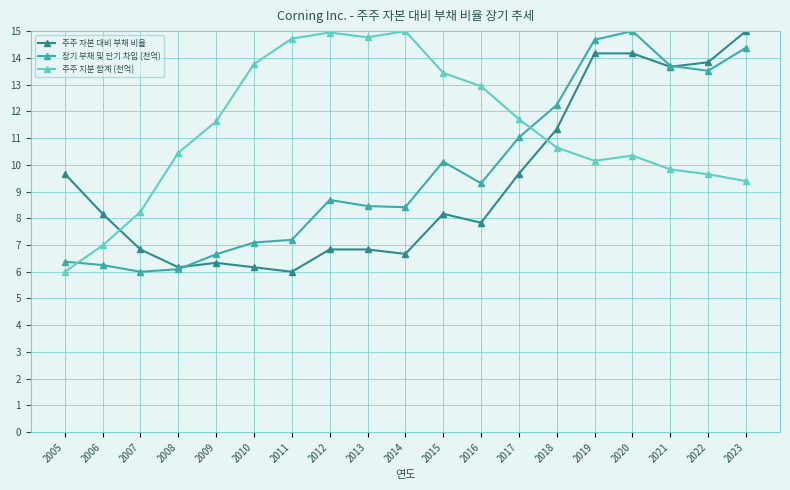

What is the lowest value of the 주주 지분 합계 (천억) series?

6.0